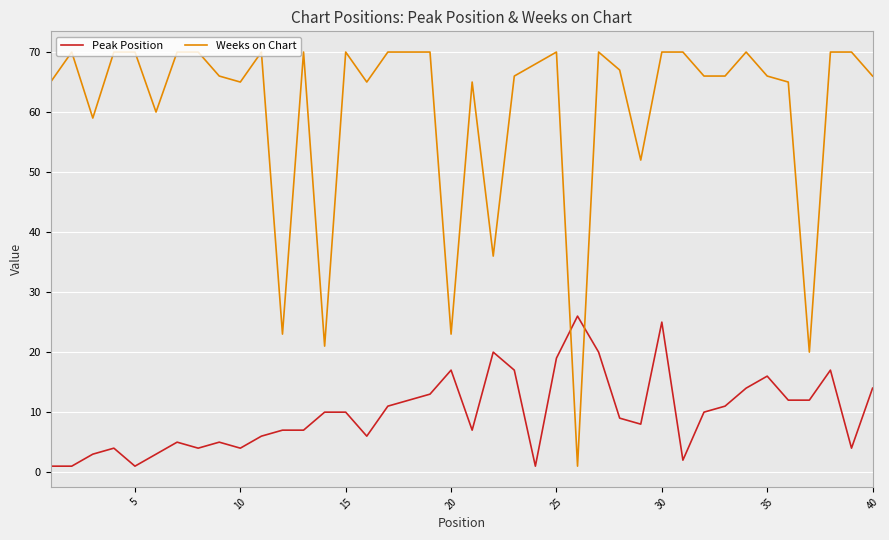

Rank the series by their average value, from highest to lowest.

Weeks on Chart, Peak Position